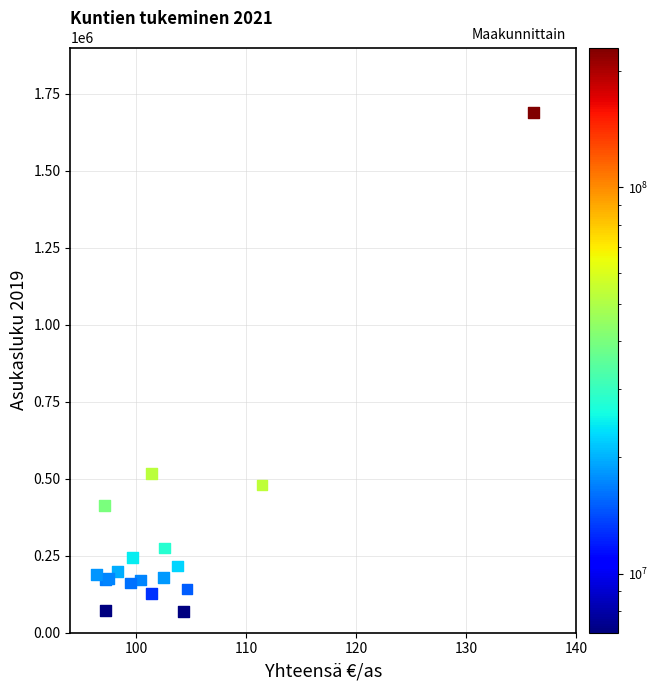

What Y value in the scatter plot is closest to 878941?

517666